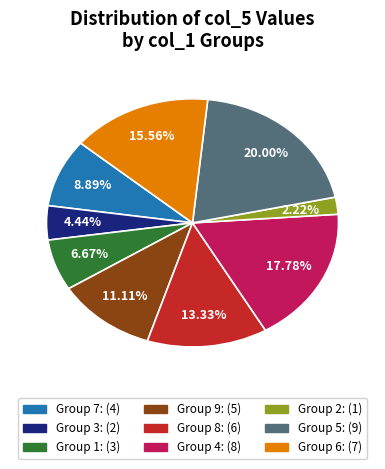

Does any single category account for the majority?

No